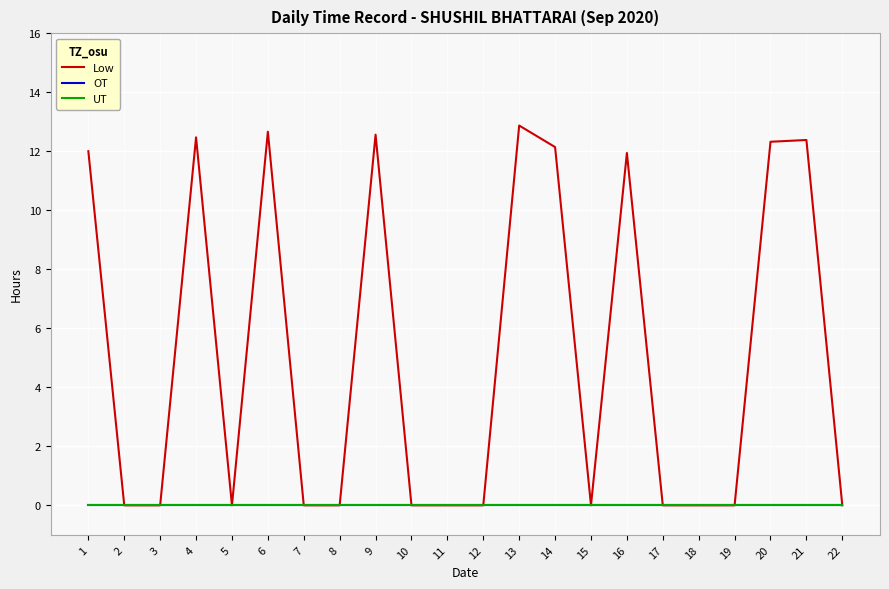

List the series in order of their peak value, highest first.

Low, OT, UT